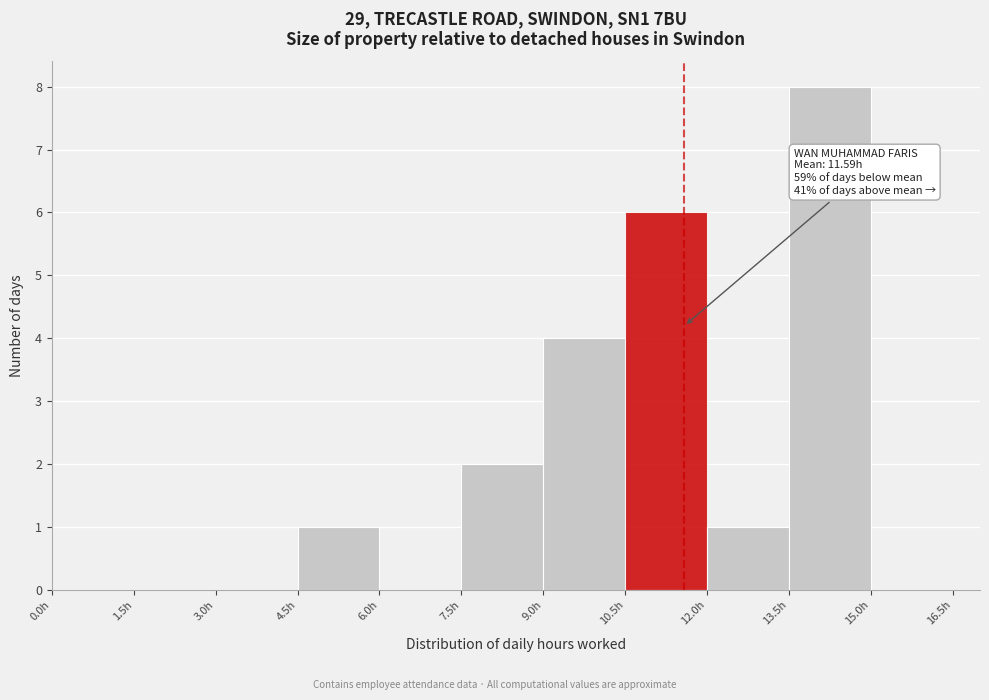

Which range on the x-axis has the tallest bar?

13.5 to 15.0